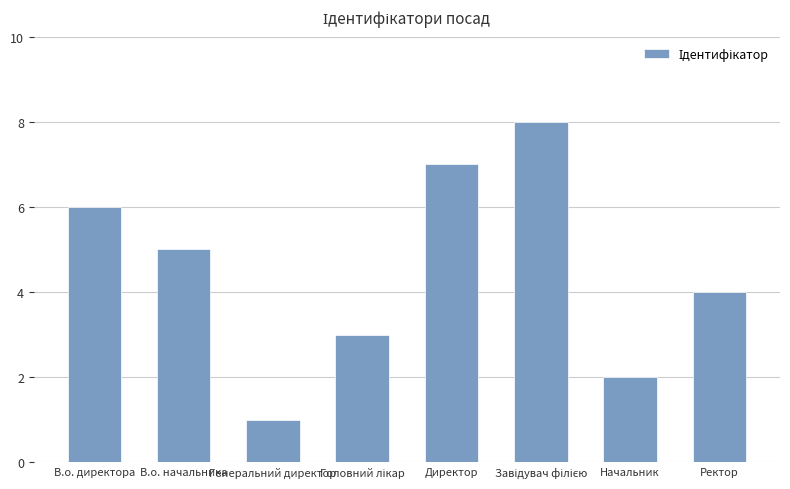

What is the difference between the second highest and minimum values?

6